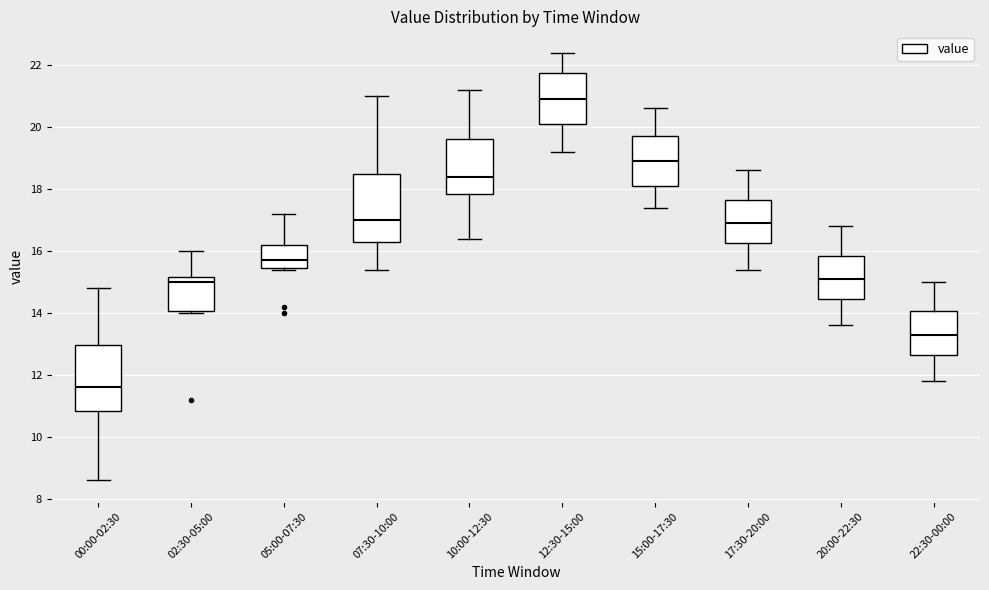

Reading left to right, read every box against the y-axis: the position of its median line, the range the box covers, and the ends of its whiskers. The values are not printed on the chart, so give them approximately, as read against the axis.

00:00-02:30: median 11.6, box 10.8 to 13.0, whiskers 8.6 to 14.8
02:30-05:00: median 15.0, box 14.0 to 15.2, whiskers 14.0 to 16.0
05:00-07:30: median 15.8, box 15.4 to 16.2, whiskers 15.4 to 17.2
07:30-10:00: median 17.0, box 16.4 to 18.6, whiskers 15.4 to 21.0
10:00-12:30: median 18.4, box 17.8 to 19.6, whiskers 16.4 to 21.2
12:30-15:00: median 21.0, box 20.2 to 21.8, whiskers 19.2 to 22.4
15:00-17:30: median 19.0, box 18.2 to 19.8, whiskers 17.4 to 20.6
17:30-20:00: median 17.0, box 16.2 to 17.6, whiskers 15.4 to 18.6
20:00-22:30: median 15.2, box 14.4 to 15.8, whiskers 13.6 to 16.8
22:30-00:00: median 13.4, box 12.6 to 14.0, whiskers 11.8 to 15.0